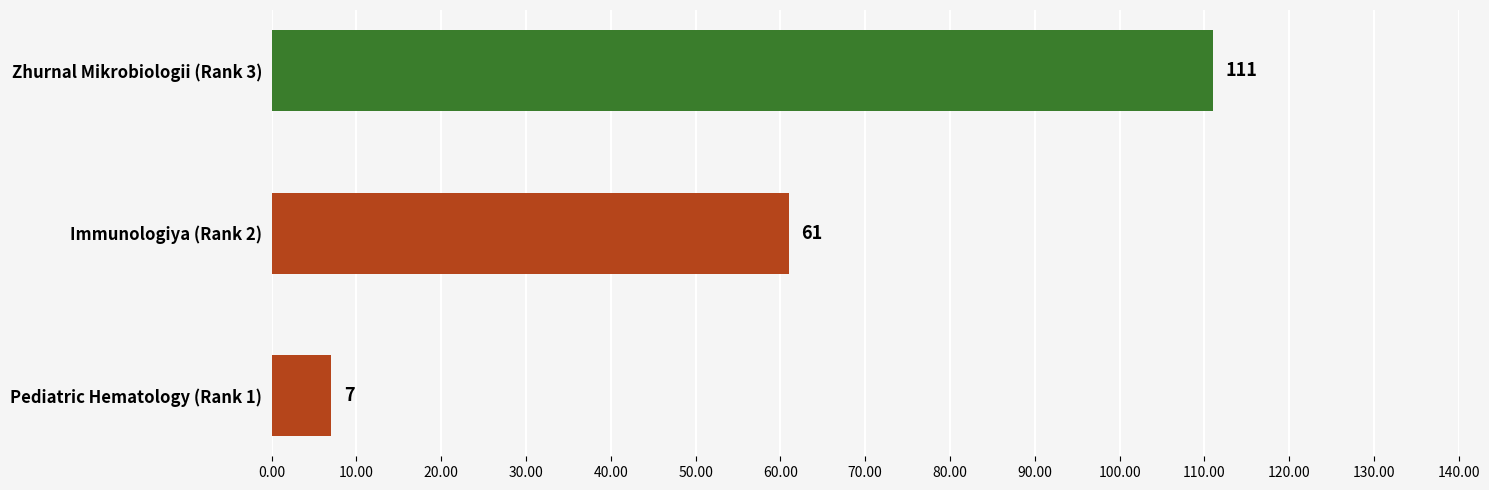

What is the sum of all values?

179